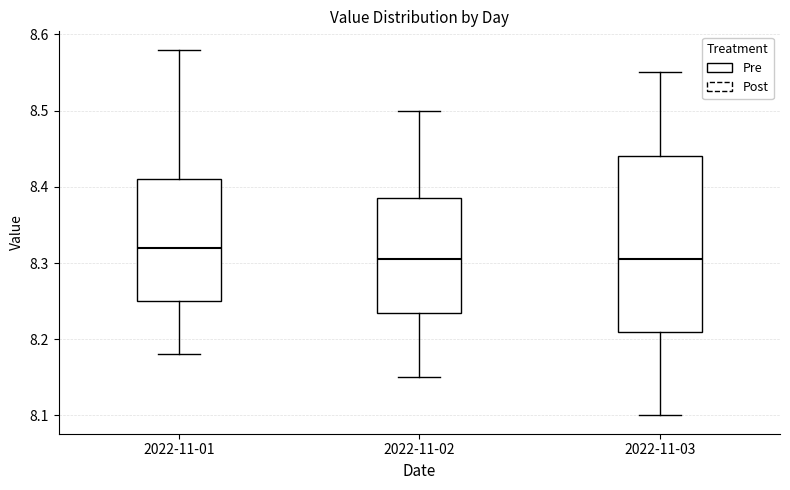

Where does the upper whisker of the box for 2022-11-01 end on the y-axis? The values are not printed on the chart, so give them approximately, as read against the axis.

8.58